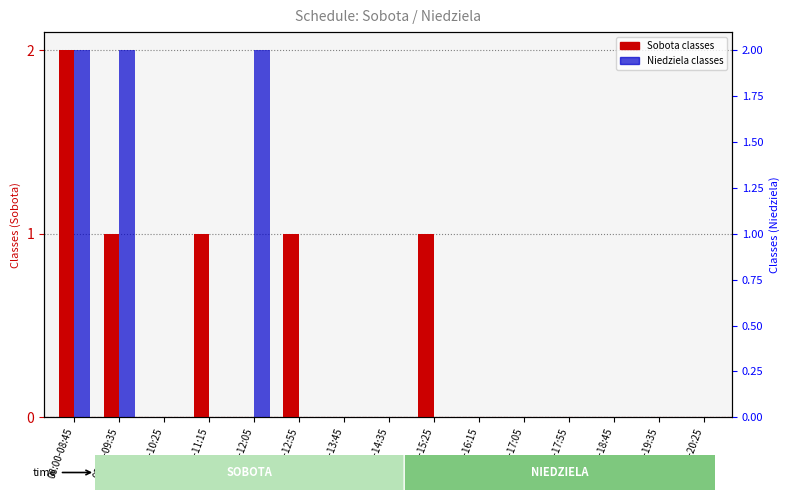

What are all the series names shown in the legend?

Sobota, Niedziela